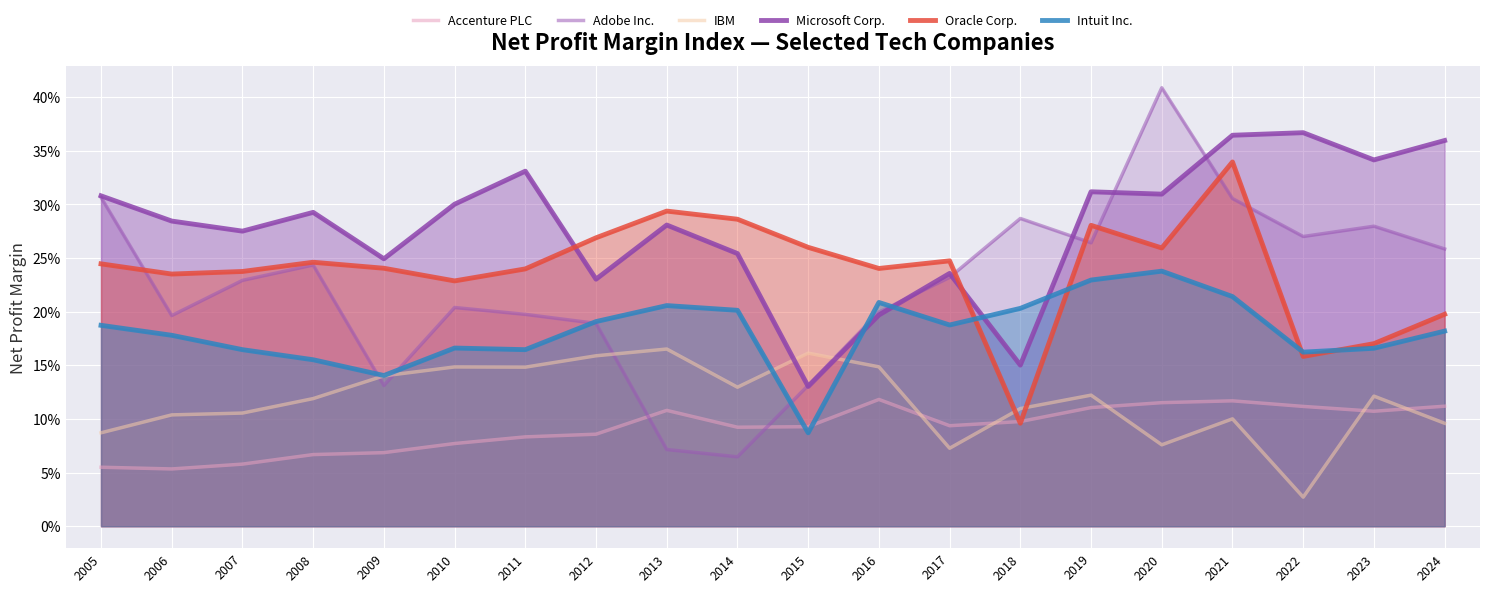

Which series has the largest total across all categories?

Microsoft Corp.